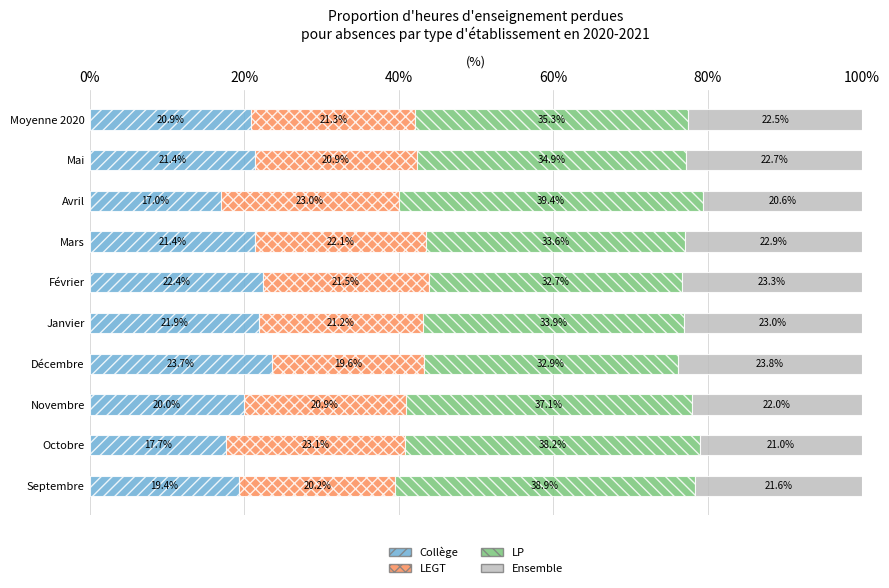

What value does the Collège series have at Septembre?

19.4